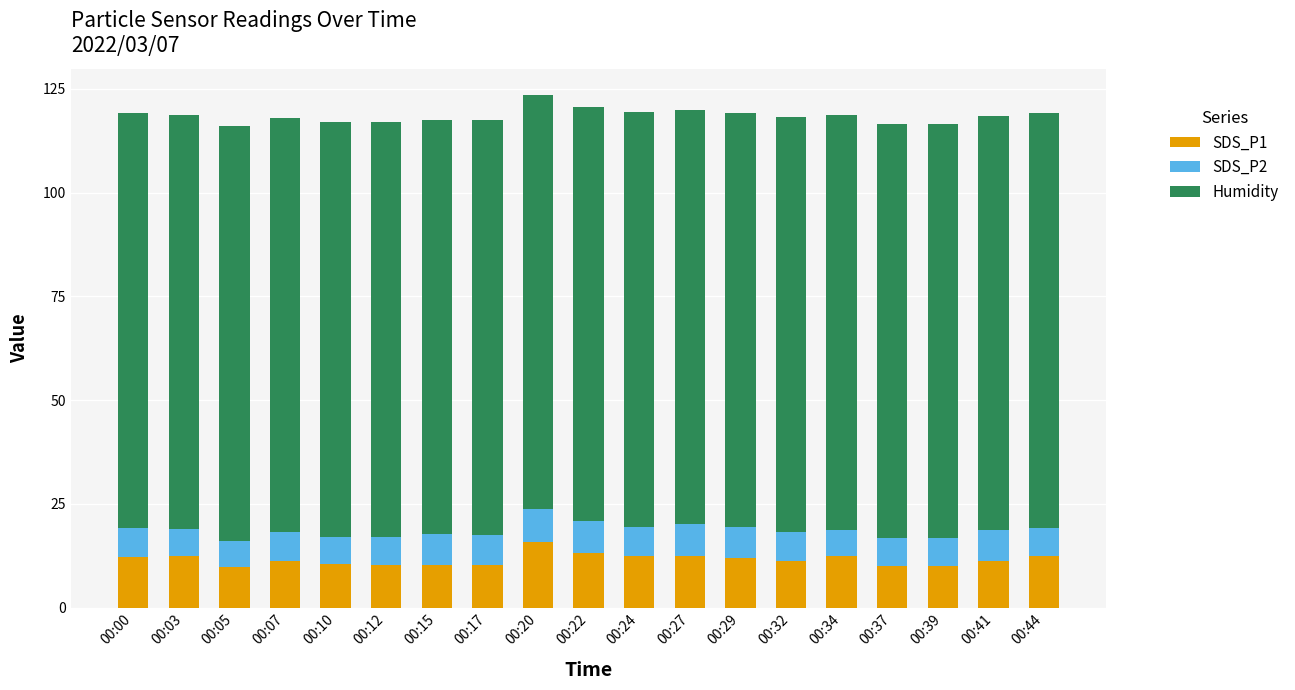

The SDS_P1 series shows 5.6 at 00:32. True or false?

False